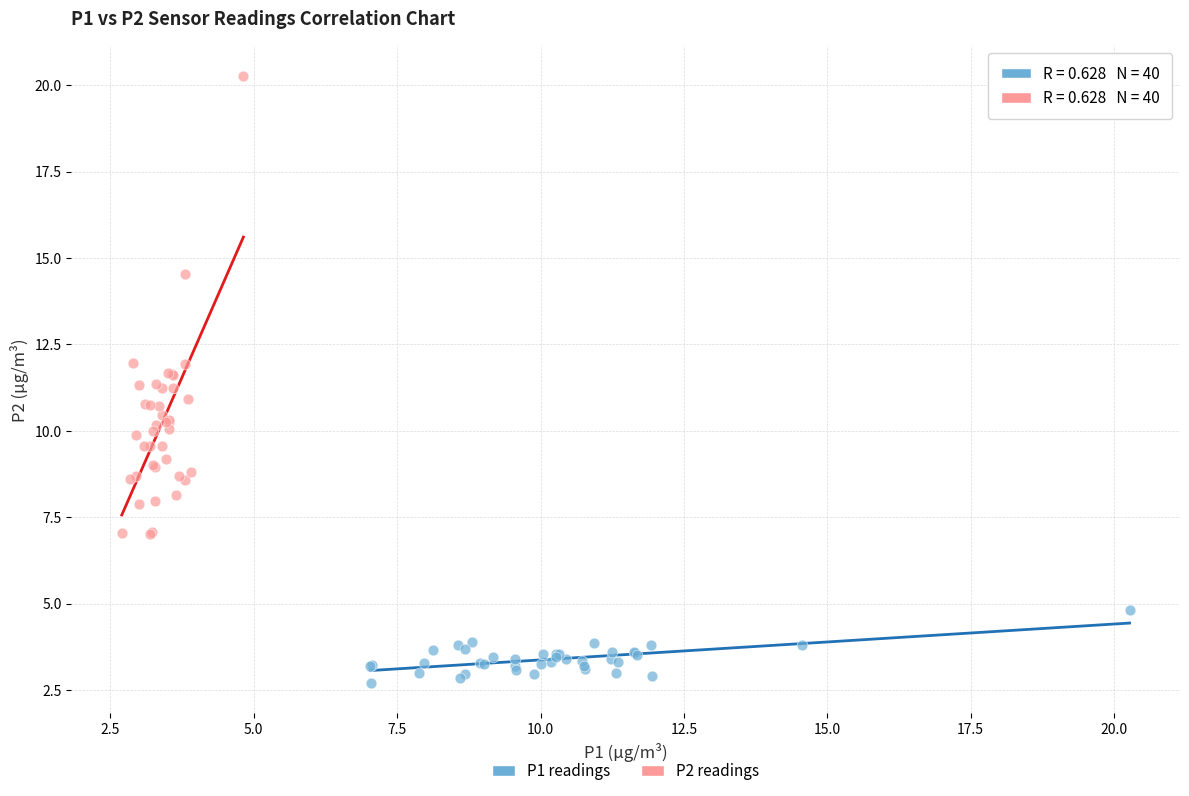

Which series has the largest Y range (max minus min)?

P2 readings